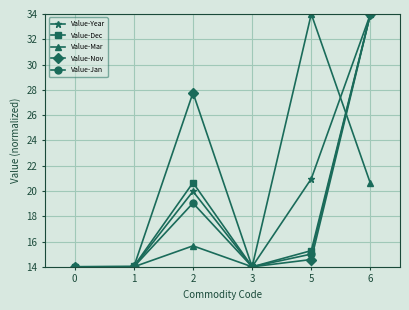

At which category is the sum across all series the highest?

6